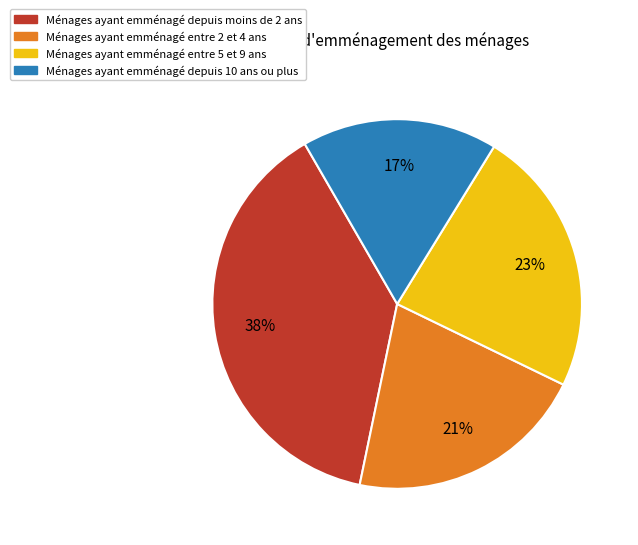

Between Ménages ayant emménagé depuis moins de 2 ans and Ménages ayant emménagé entre 5 et 9 ans, which is larger?

Ménages ayant emménagé depuis moins de 2 ans